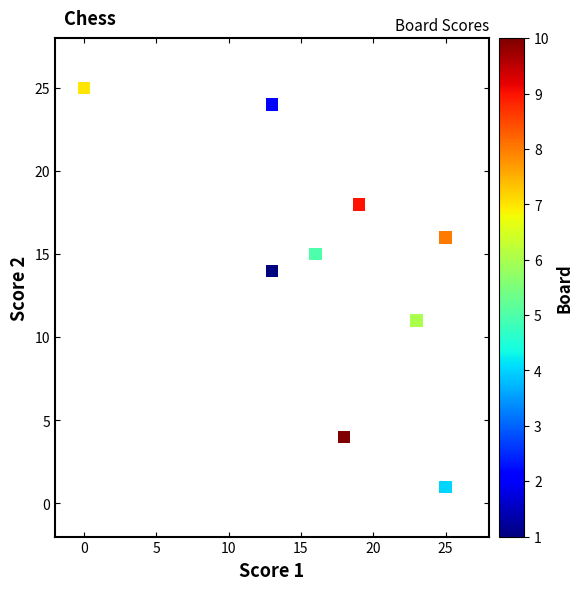

What Y value in the scatter plot is closest to 13?

14